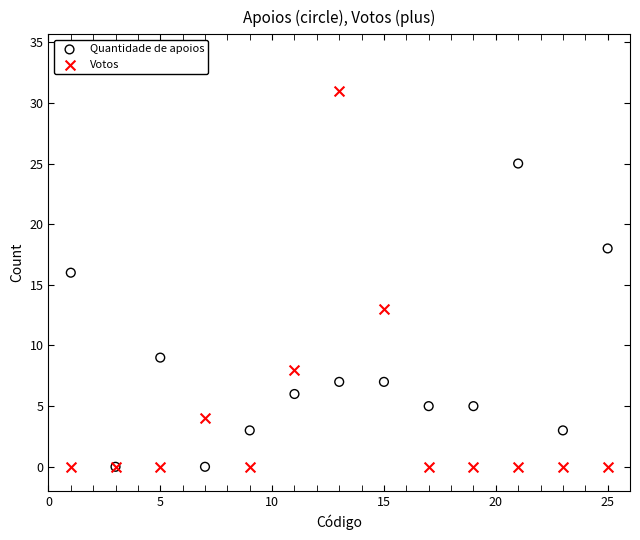

In the Votos series, what Y value is closest to 15?

13